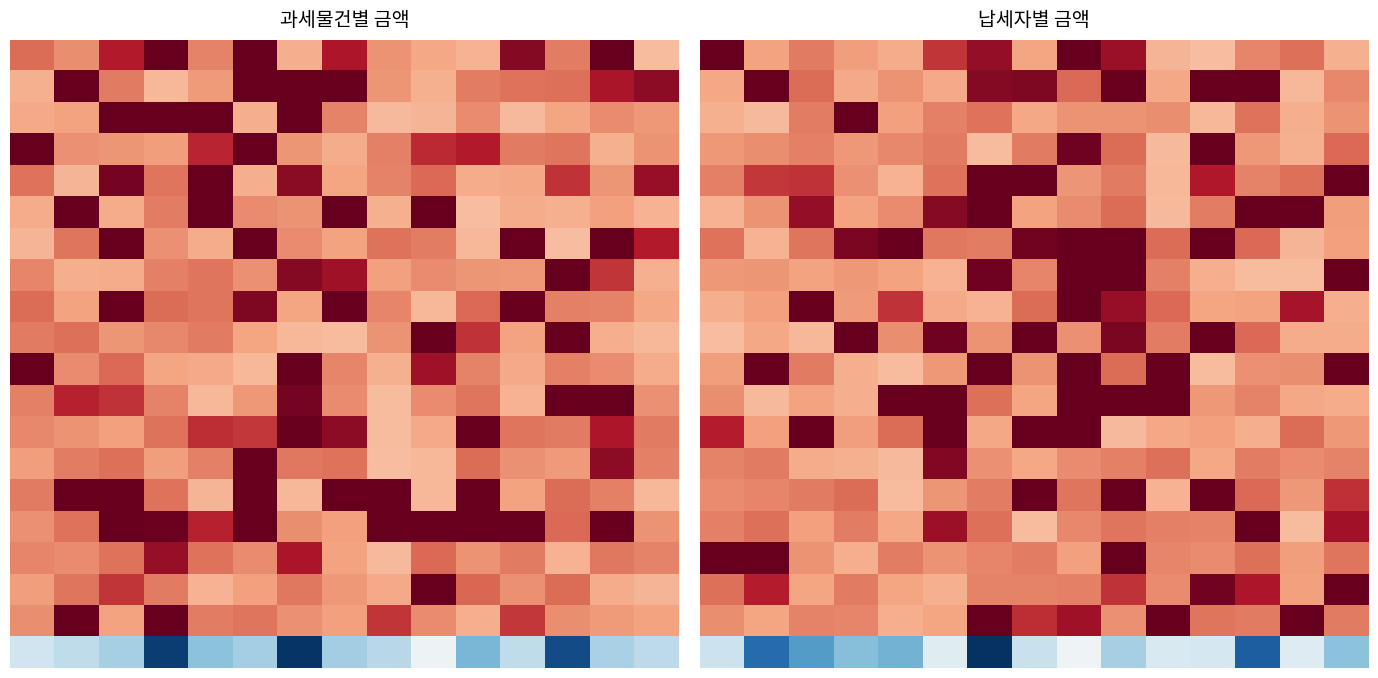

At how many categories does at least one series exceed 150281?

15